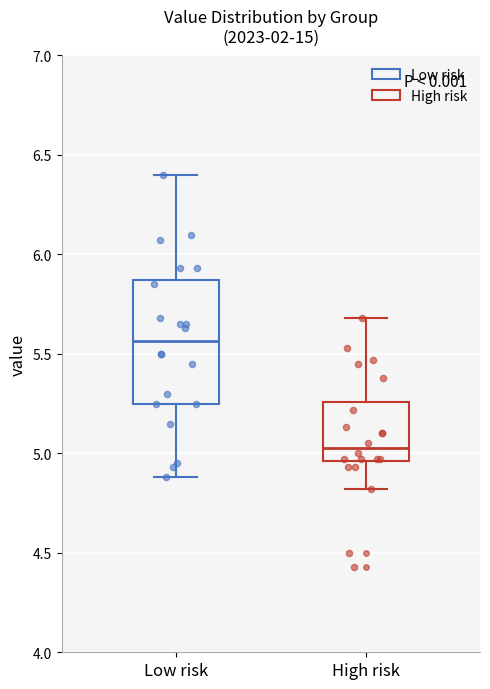

Where does the median line of the box for High risk sit on the y-axis? The values are not printed on the chart, so give them approximately, as read against the axis.

5.05